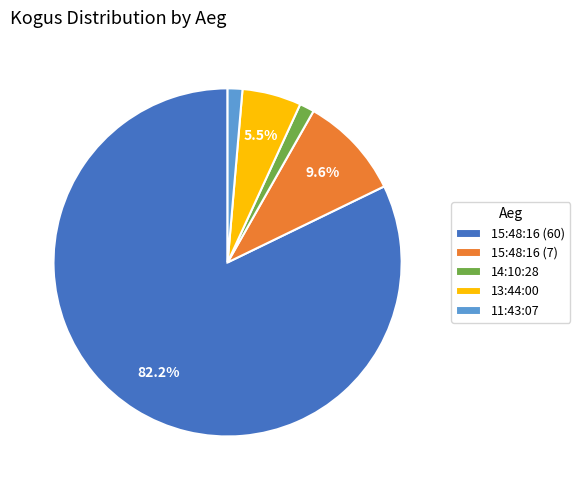

What percentage is the 11:43:07 slice, to the nearest percent?

1%